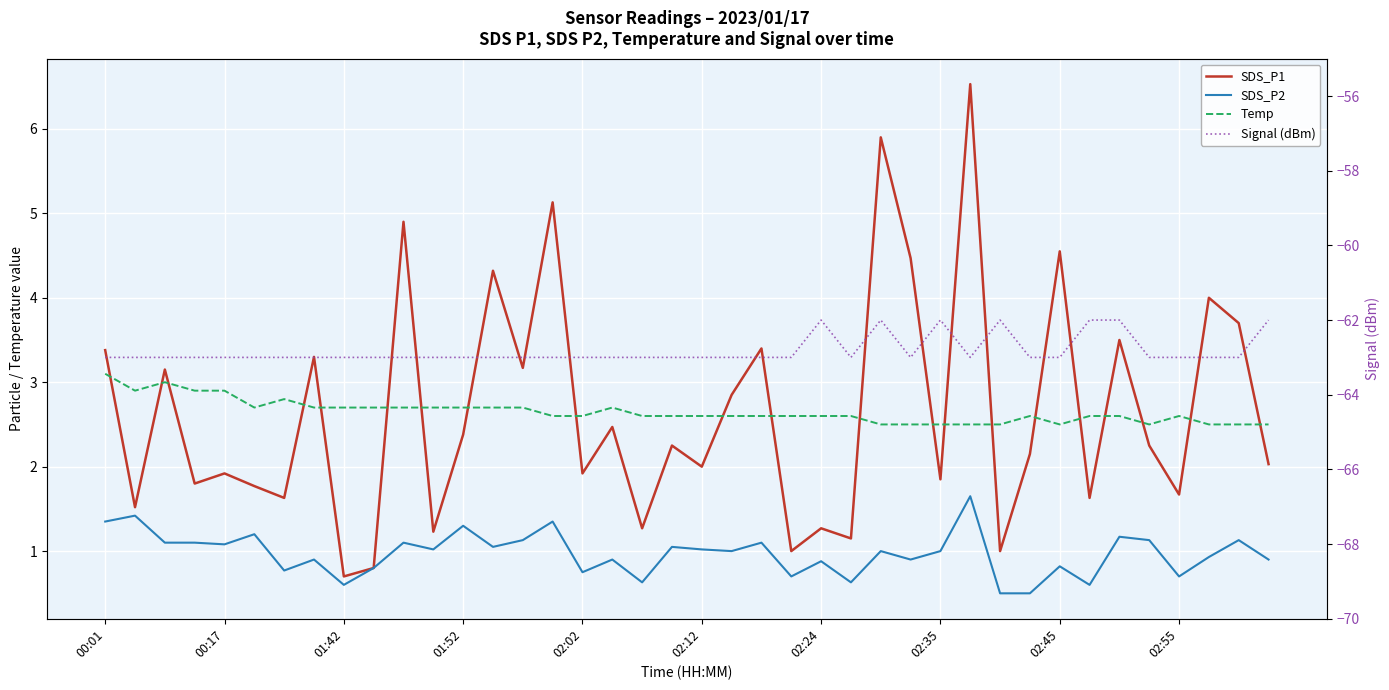

In Signal (dBm), how many points are higher than both neighbors (excluding endpoints)?

4